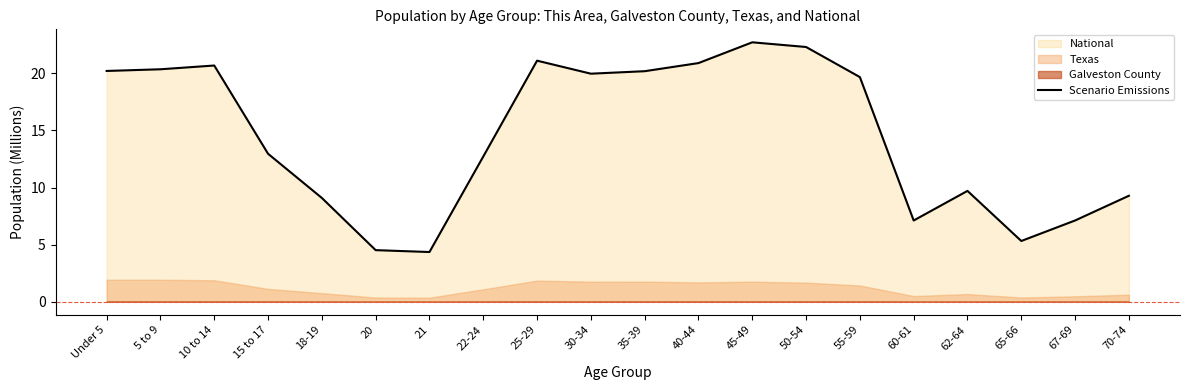

List the labels in order of value, largest first.

45-49, 50-54, 25-29, 40-44, 10 to 14, 5 to 9, Under 5, 35-39, 30-34, 55-59, 15 to 17, 22-24, 62-64, 70-74, 18-19, 67-69, 60-61, 65-66, 20, 21